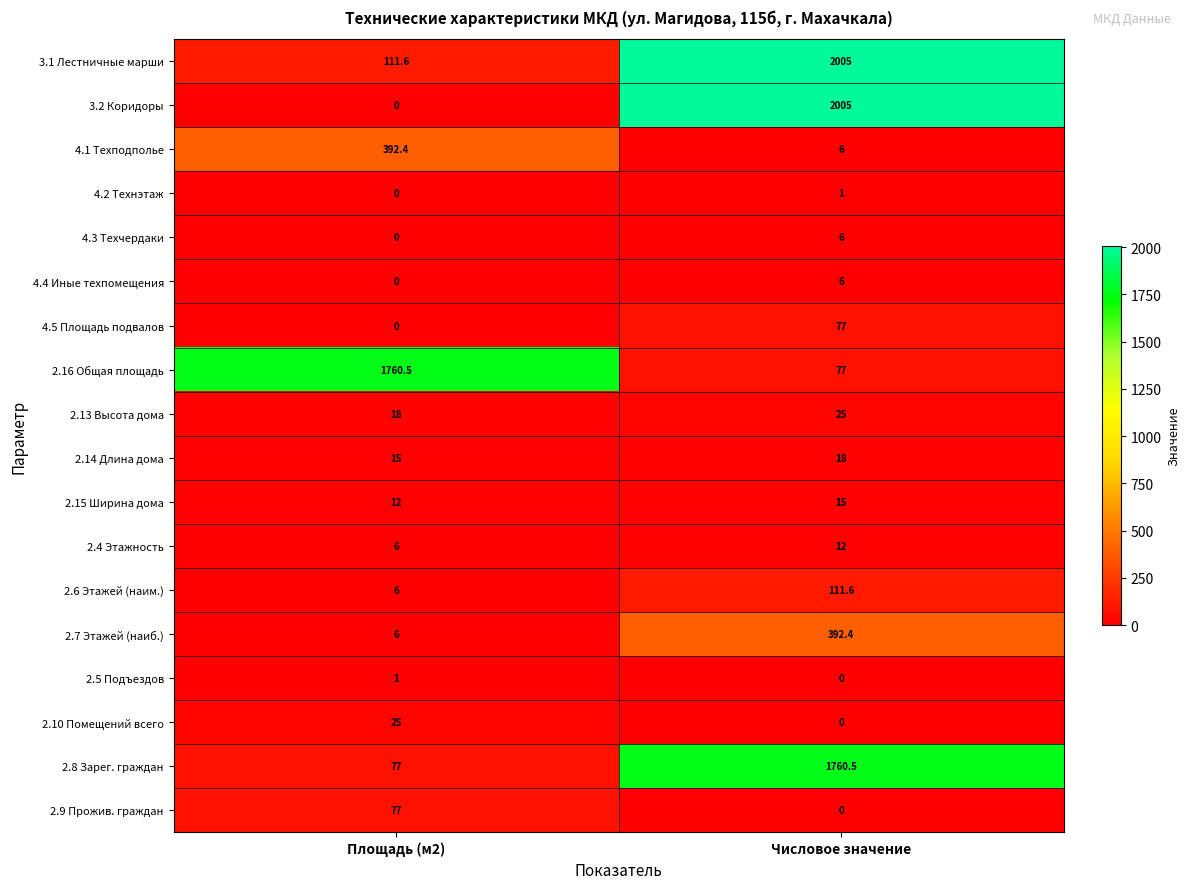

Is the value of 2.13 Высота дома at Площадь (м2) greater than the value of 2.10 Помещений всего at Площадь (м2)?

No